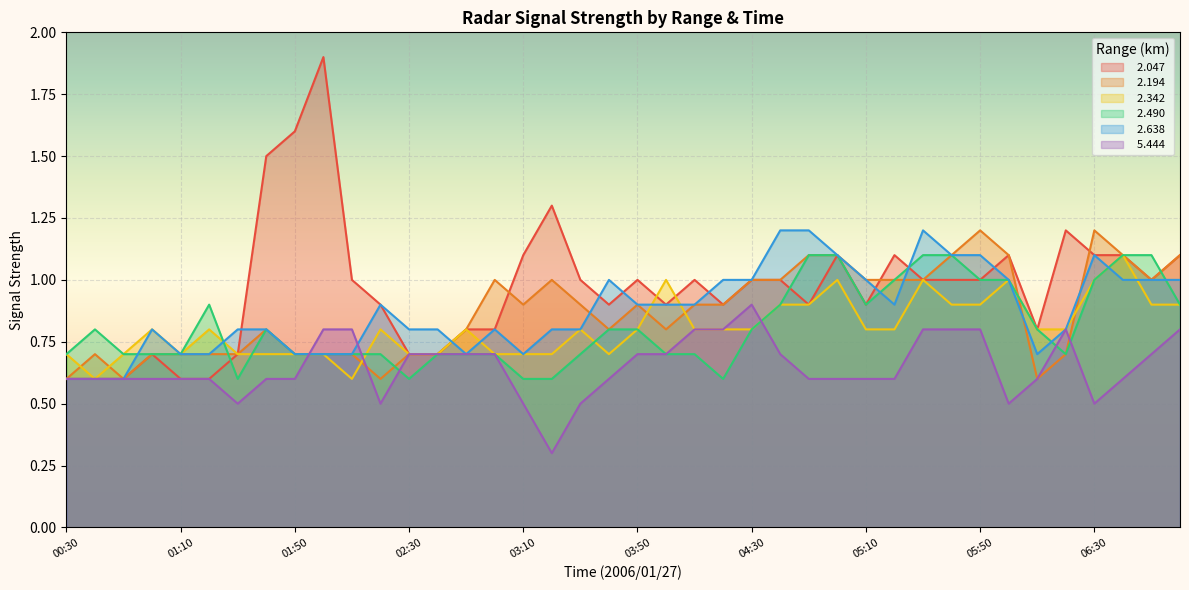

At which category does   2.194 reach its first local peak?

00:40